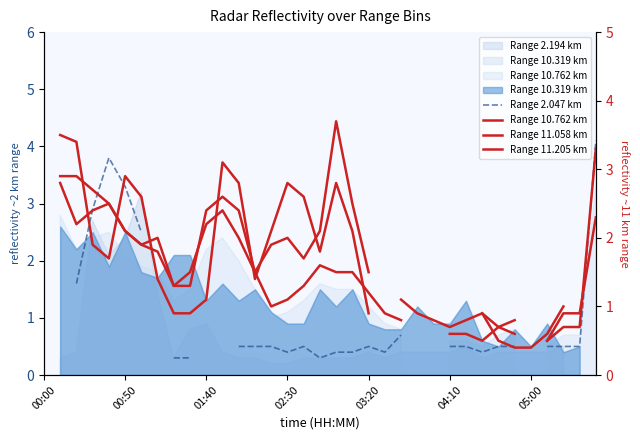

How many values in the Range 10.762 km series exceed 1?

20